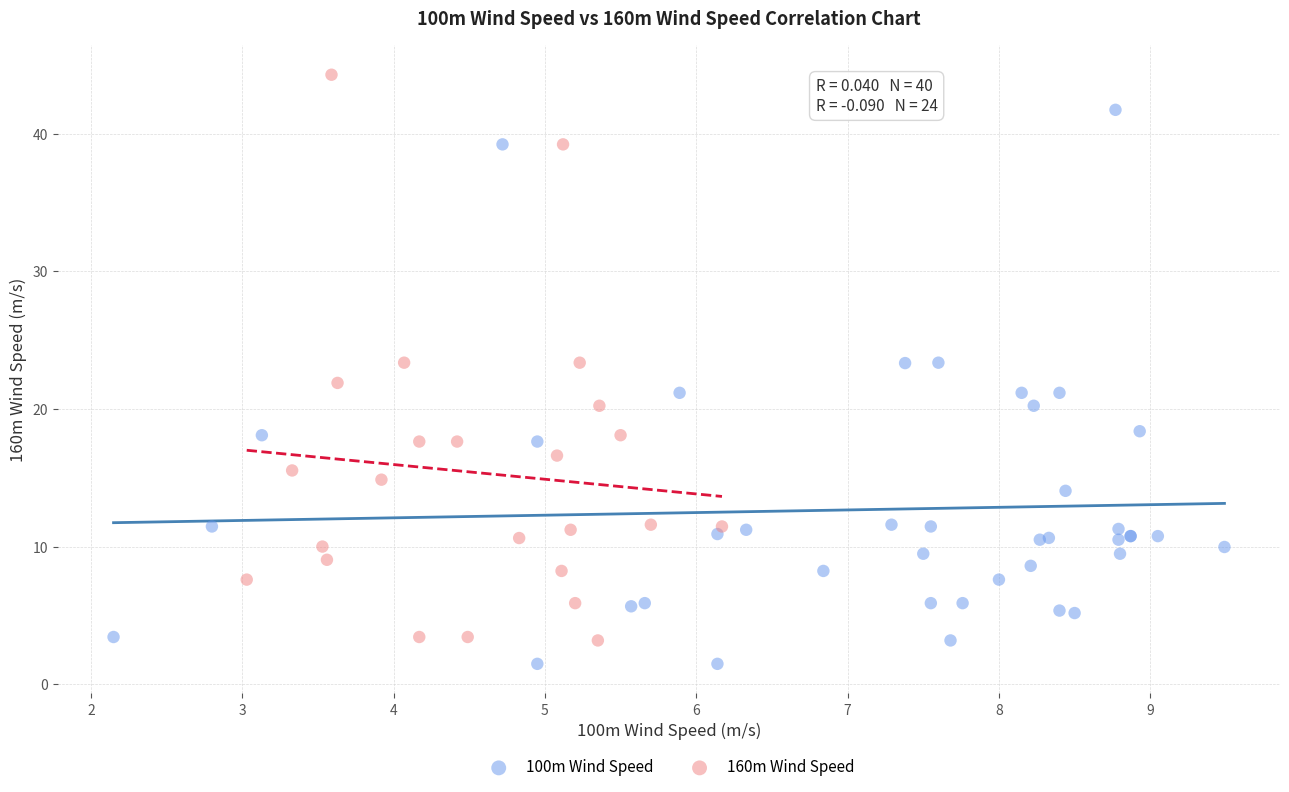

Which series contains the highest Y value?

160m Wind Speed